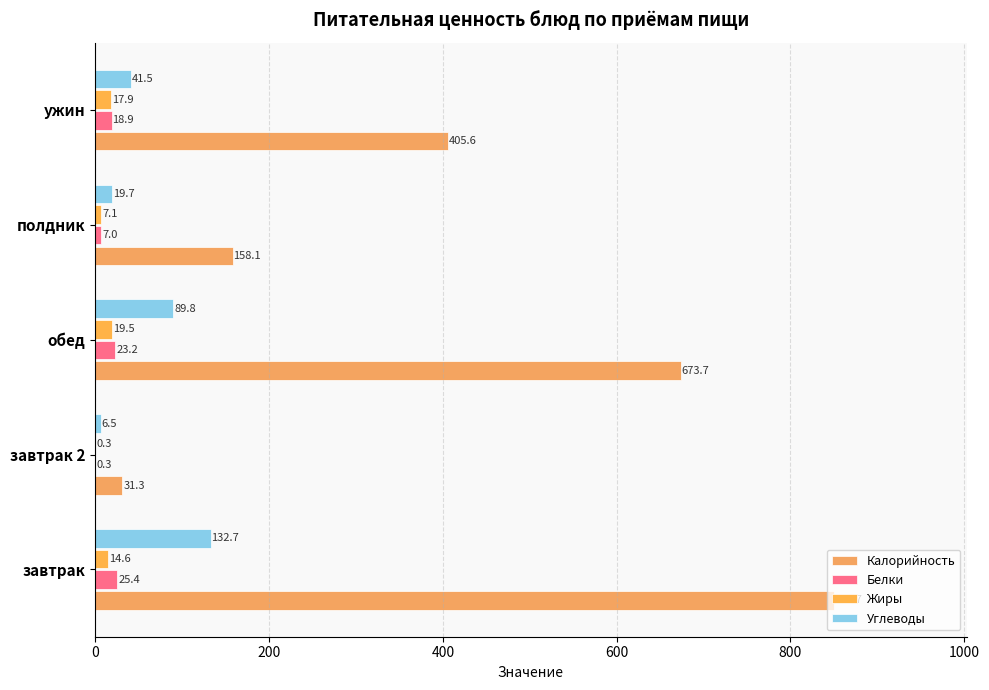

Count the number of categories in the chart.

5